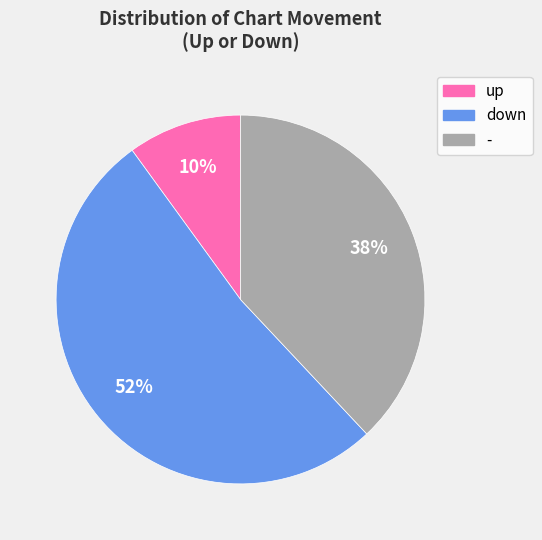

What is the majority slice?

down